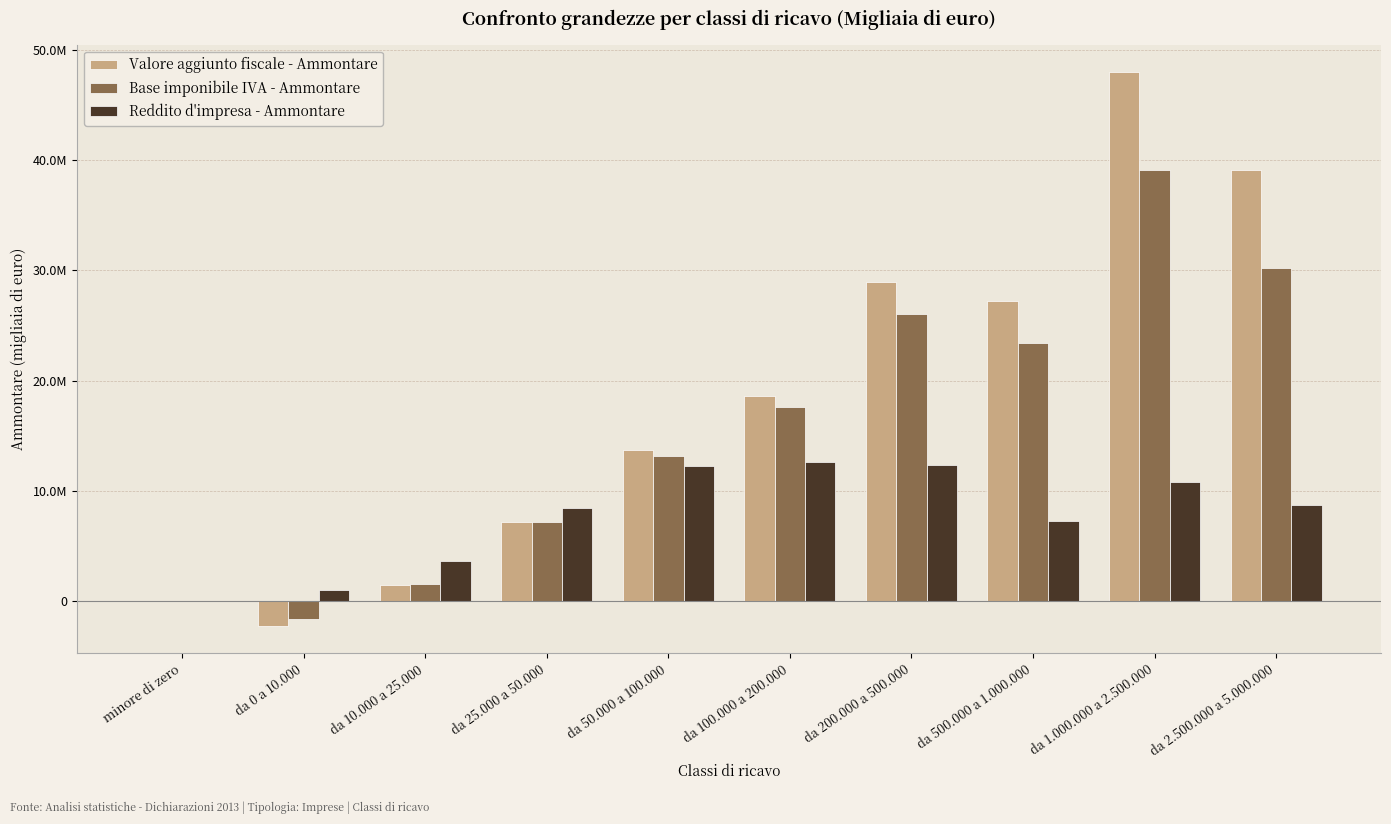

Does the chart contain stacked bars?

No